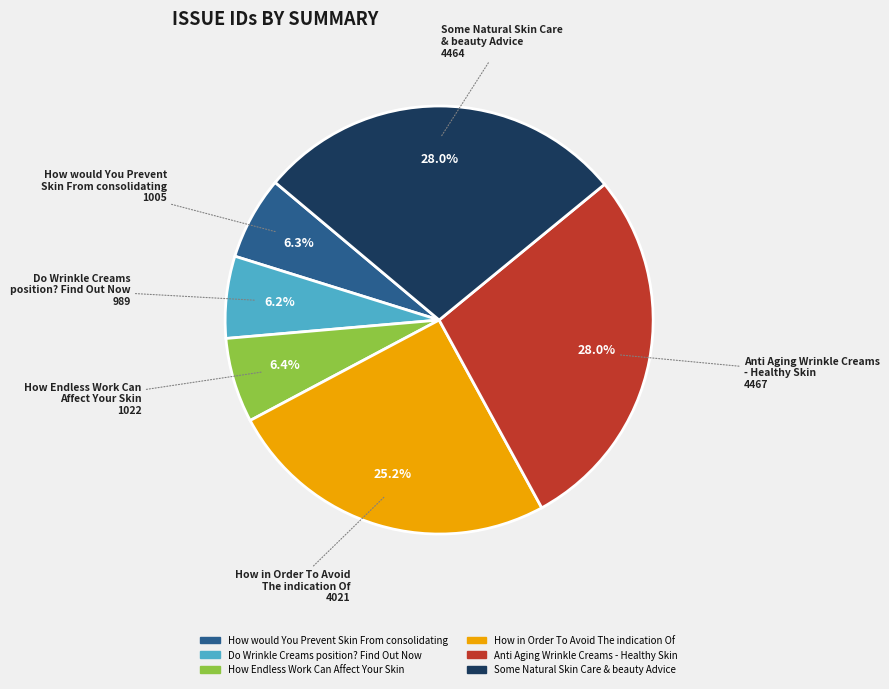

Is it true that Some Natural Skin Care & beauty Advice is 41% of the pie?

False